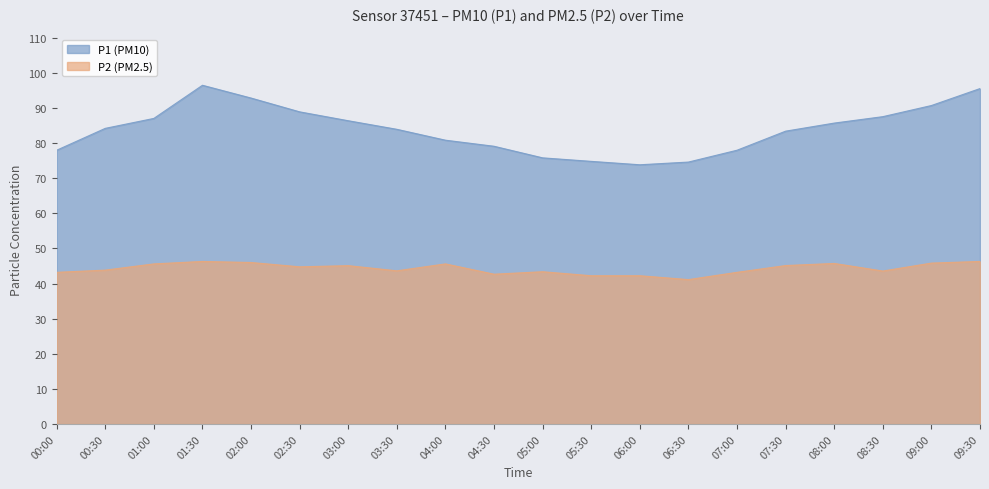

How many values in the P2 series are below 44?

10